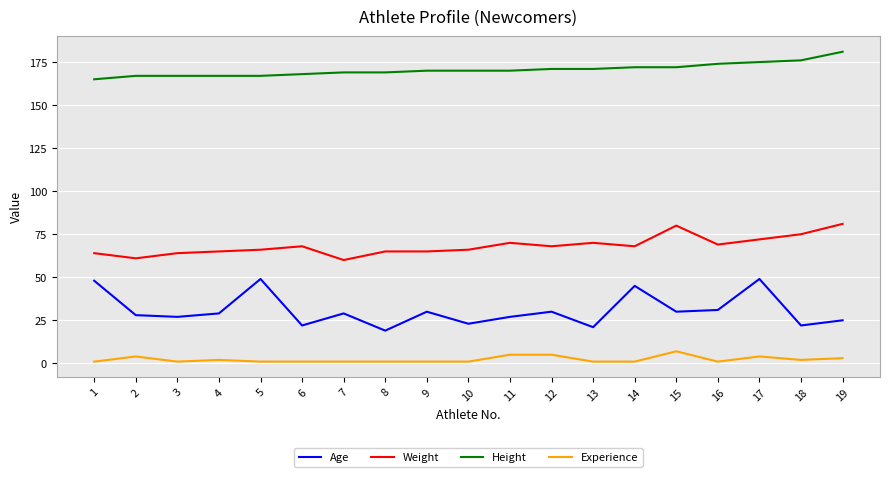

At 7, list the series in order from smallest to largest.

Experience, Age, Weight, Height